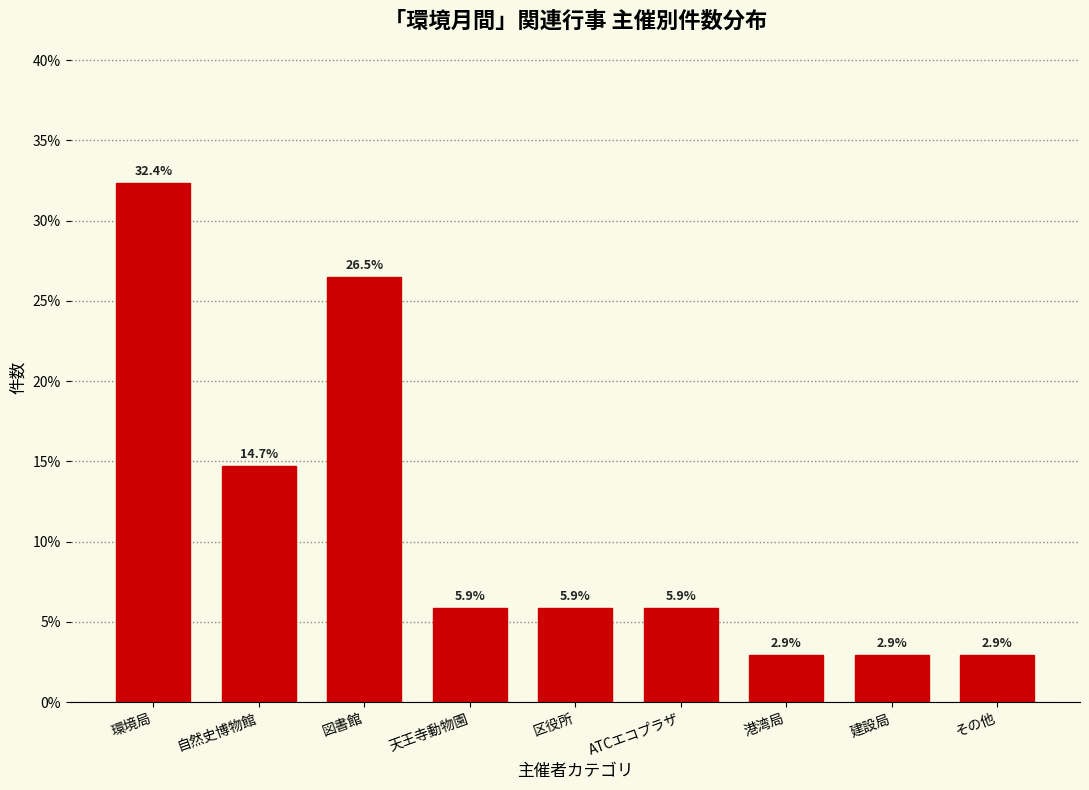

Reading left to right, extract all data points from this chart.

32.4	14.7	26.5	5.9	5.9	5.9	2.9	2.9	2.9